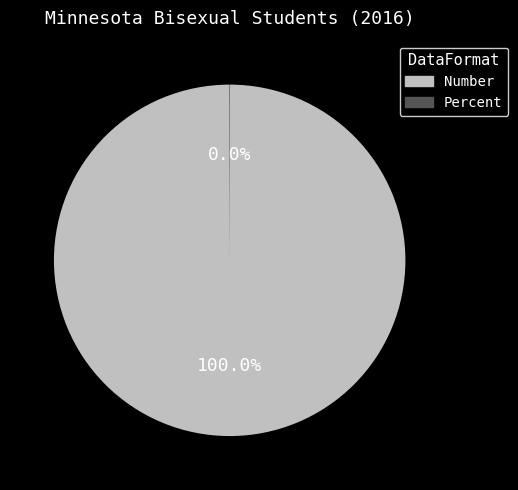

Which category accounts for the majority?

Number